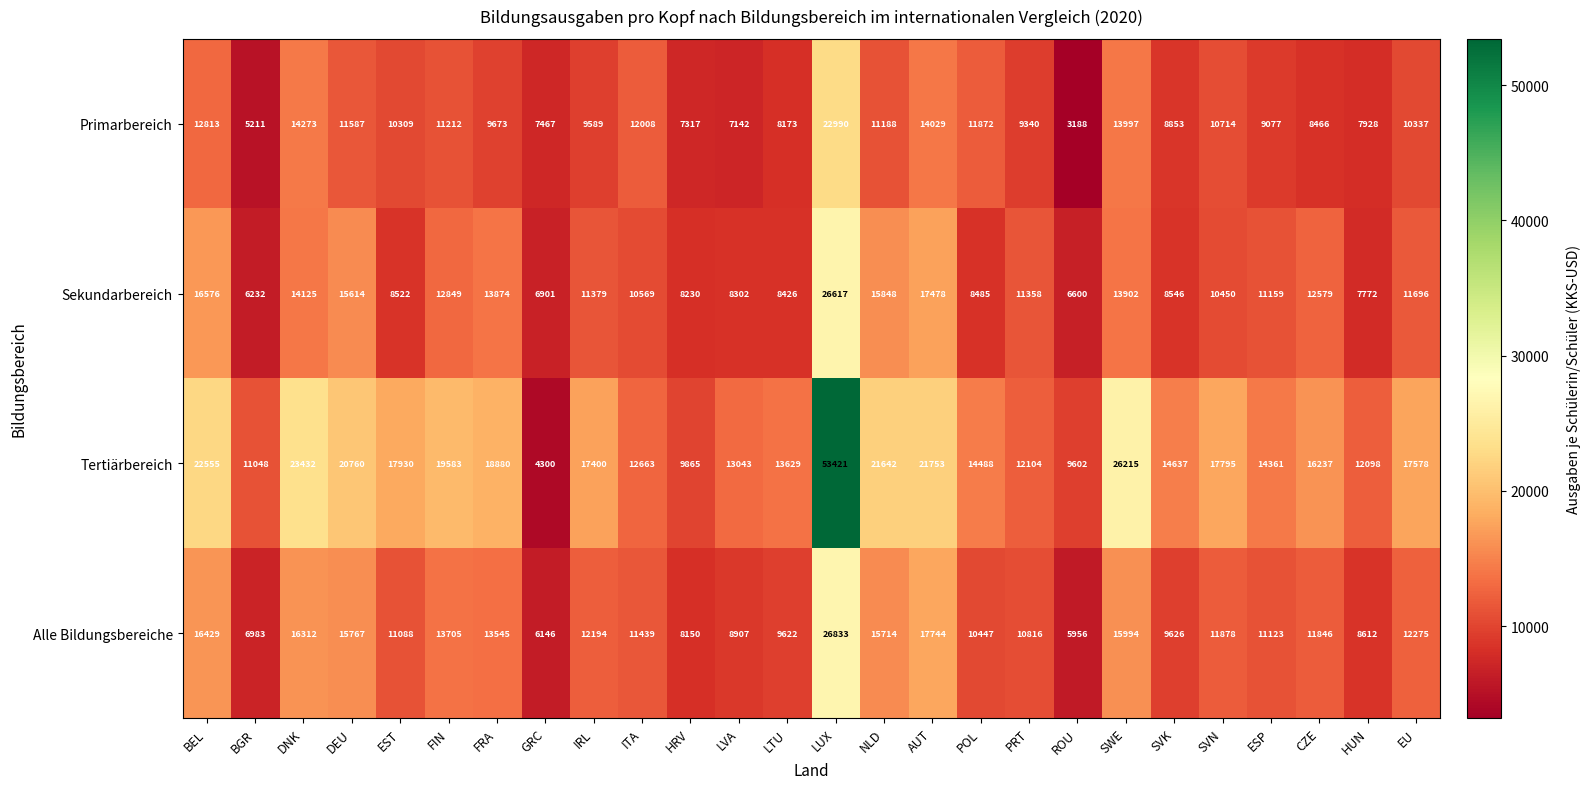

Where is Sekundarbereich nearest to the value 16424?

BEL